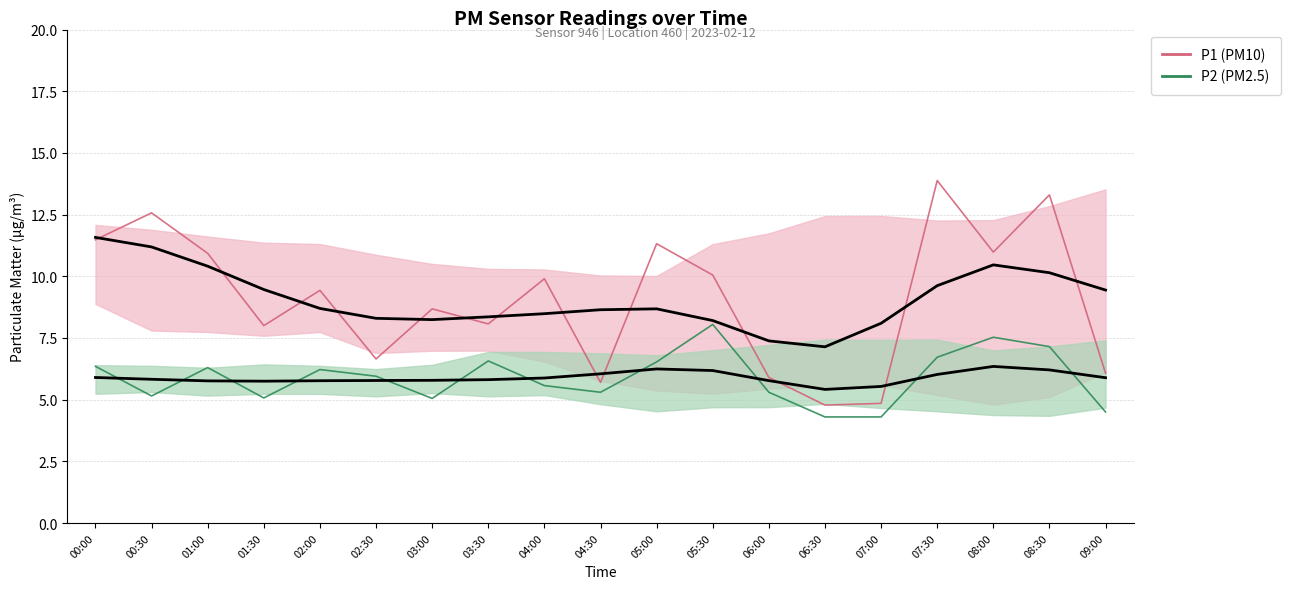

Rank the series by their average value, from lowest to highest.

P2, P1